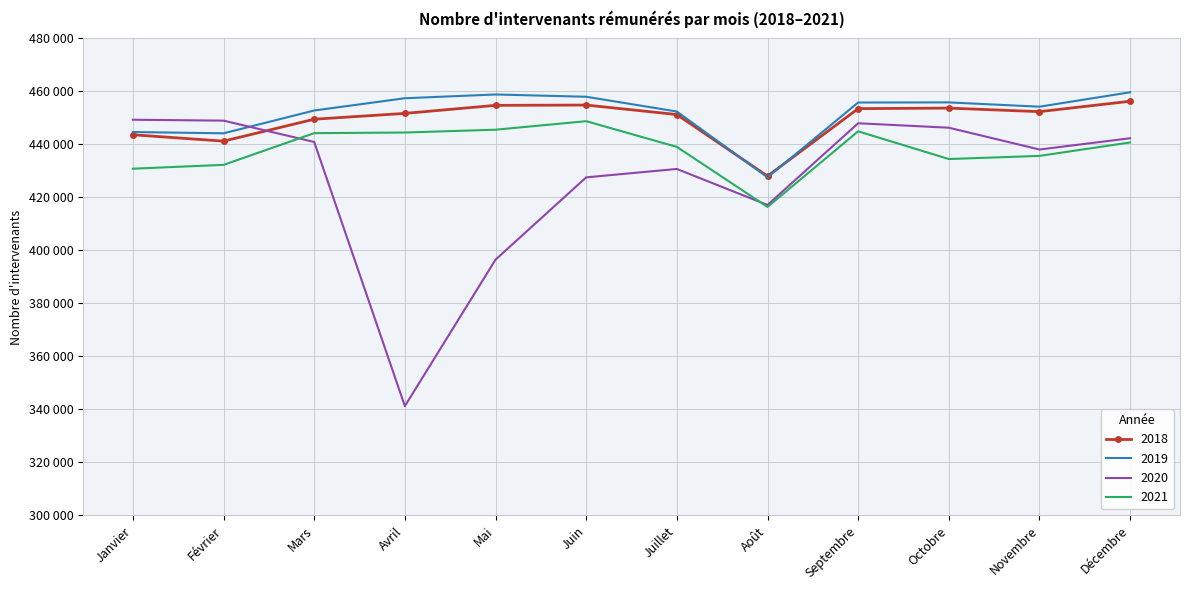

Rank the categories by 2020 value from lowest to highest.

Avril, Mai, Août, Juin, Juillet, Novembre, Mars, Décembre, Octobre, Septembre, Février, Janvier